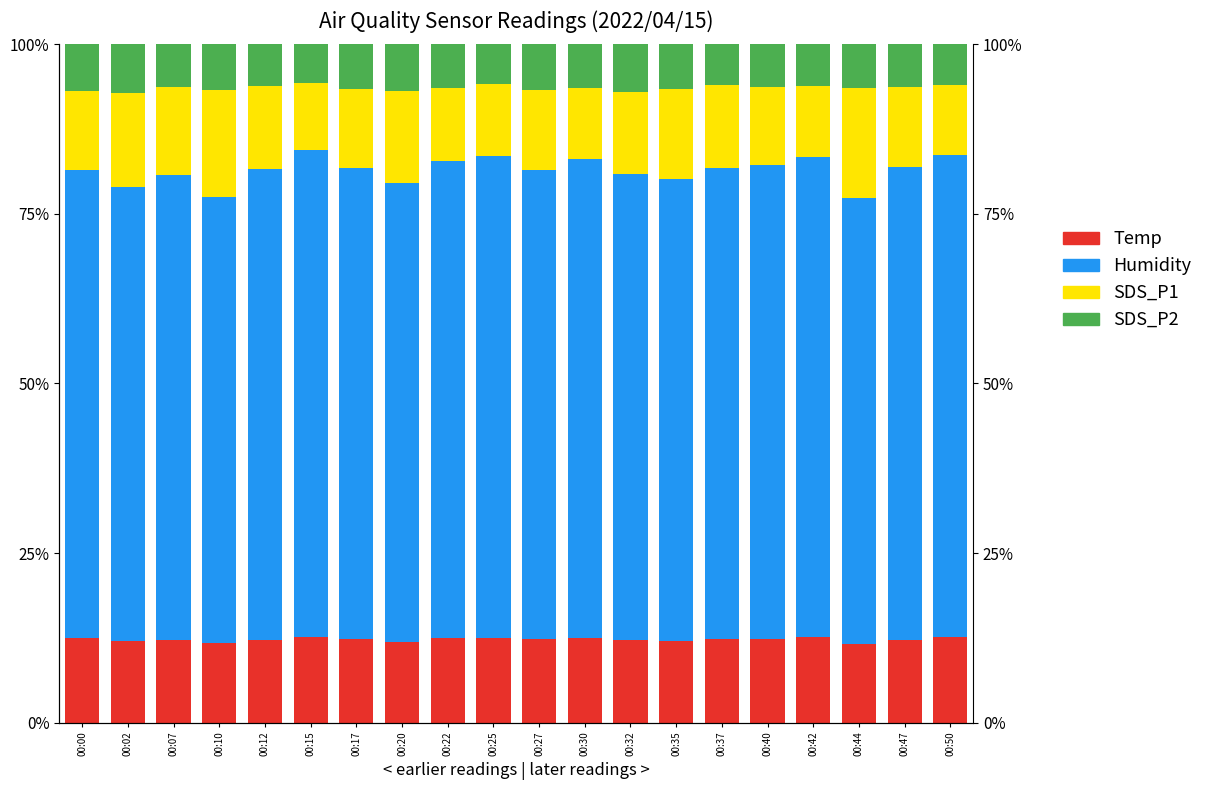

What value does the SDS_P2 series have at 00:44?

6.4